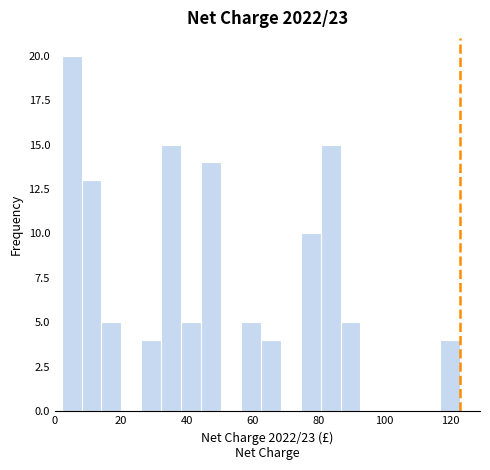

Around what value on the x-axis is the tallest bar? Give the approximate position of its centre, as read against the axis.

6